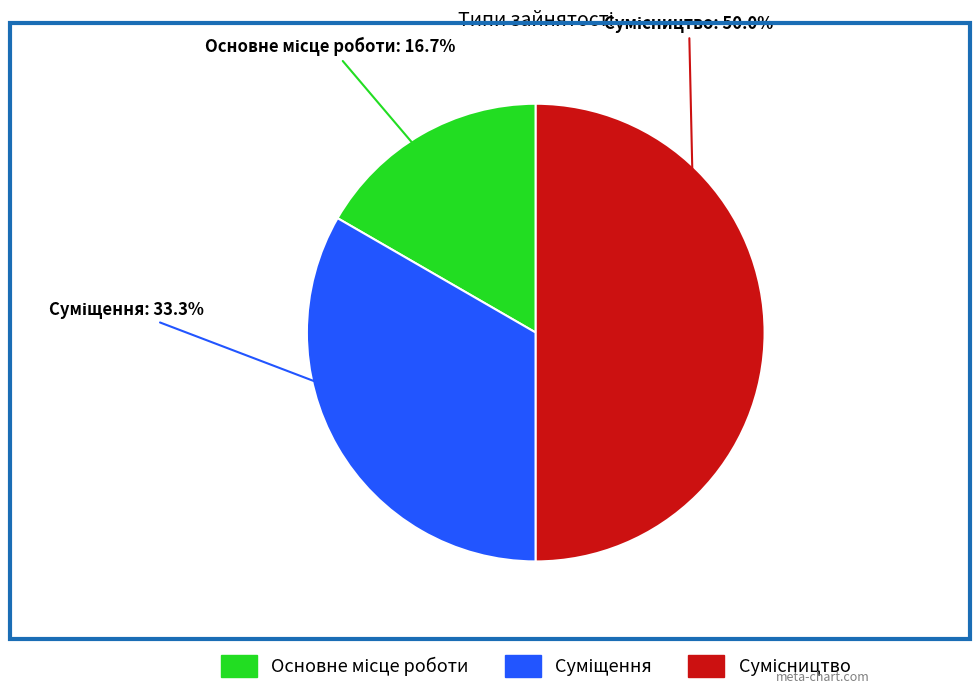

To the nearest percent, what percentage of the pie is Суміщення?

33%